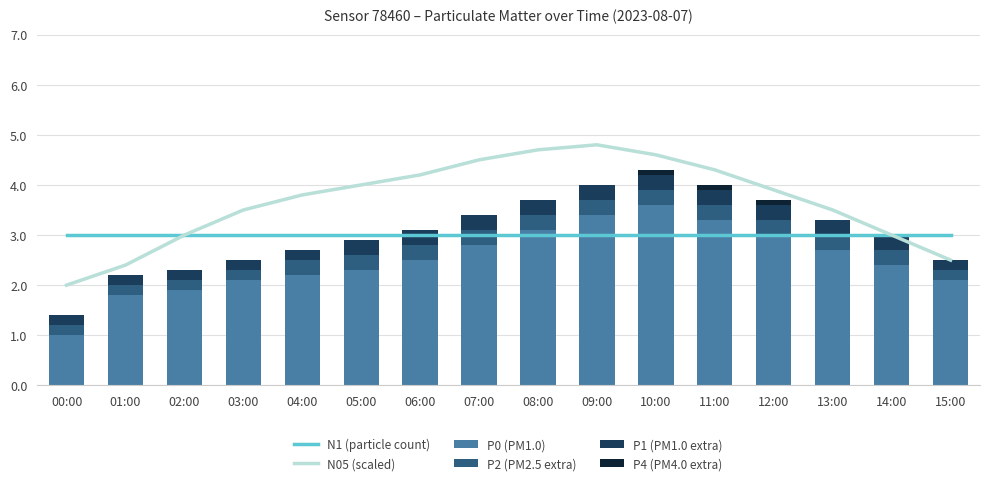

List the labels in order of N05 (scaled) value, largest first.

09:00, 08:00, 10:00, 07:00, 11:00, 06:00, 05:00, 12:00, 04:00, 03:00, 13:00, 02:00, 14:00, 15:00, 01:00, 00:00